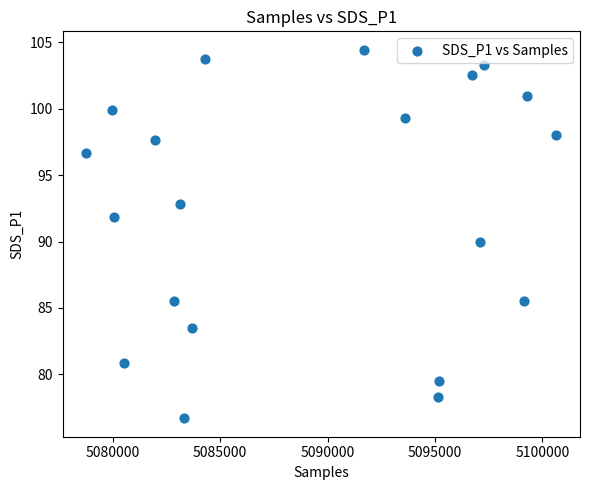

What is the range of Y values (max minus min)?

27.7